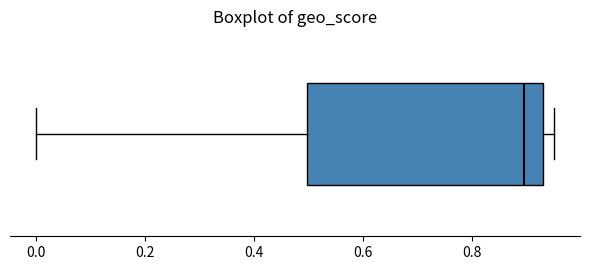

Transcribe this box plot: give where the median line is, the range the box spans, and where the two whiskers end, as read against the x-axis. The values are not printed on the chart, so give them approximately, as read against the axis.

median 0.90, box 0.50 to 0.94, whiskers 0.00 to 0.96